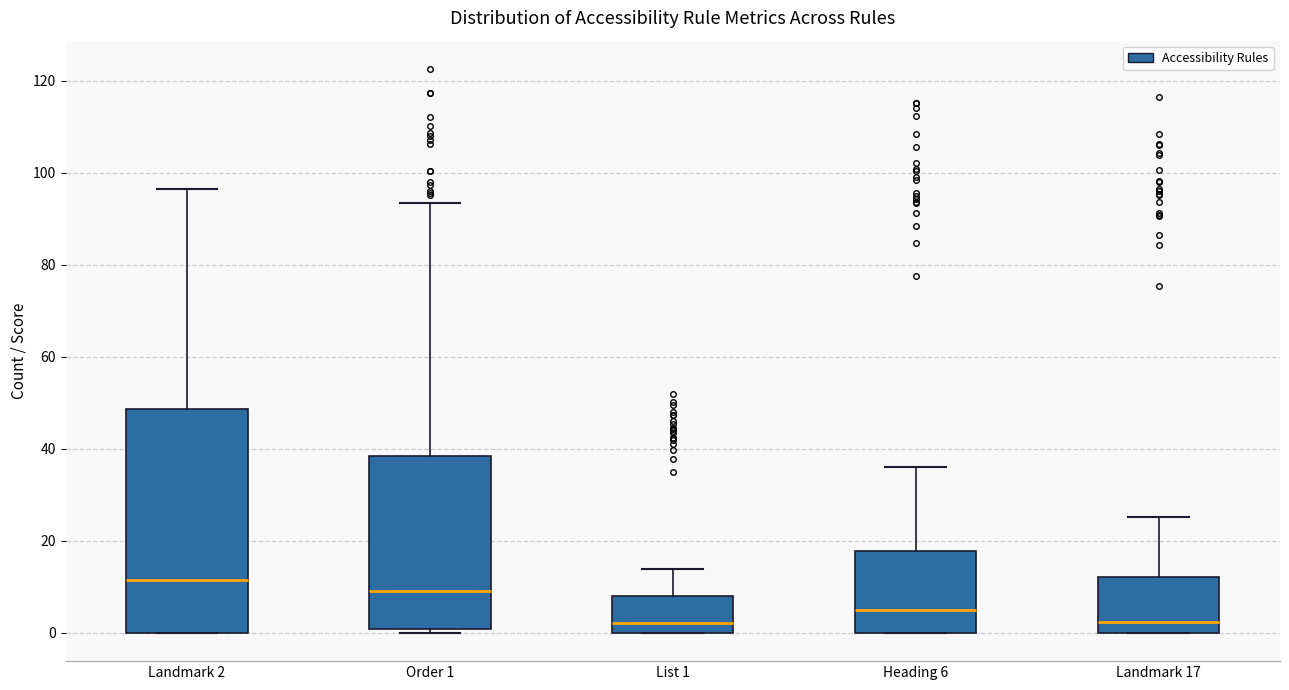

Reading left to right, transcribe this box plot: for each box, give where its median line is, the range the box spans, and where its two whiskers end, as read against the y-axis. The values are not printed on the chart, so give them approximately, as read against the axis.

Landmark 2: median 12, box 0 to 48, whiskers 0 to 96
Order 1: median 10, box 0 to 38, whiskers 0 (just below the box's lower edge) to 94
List 1: median 2, box 0 to 8, whiskers 0 to 14
Heading 6: median 6, box 0 to 18, whiskers 0 to 36
Landmark 17: median 2, box 0 to 12, whiskers 0 to 26